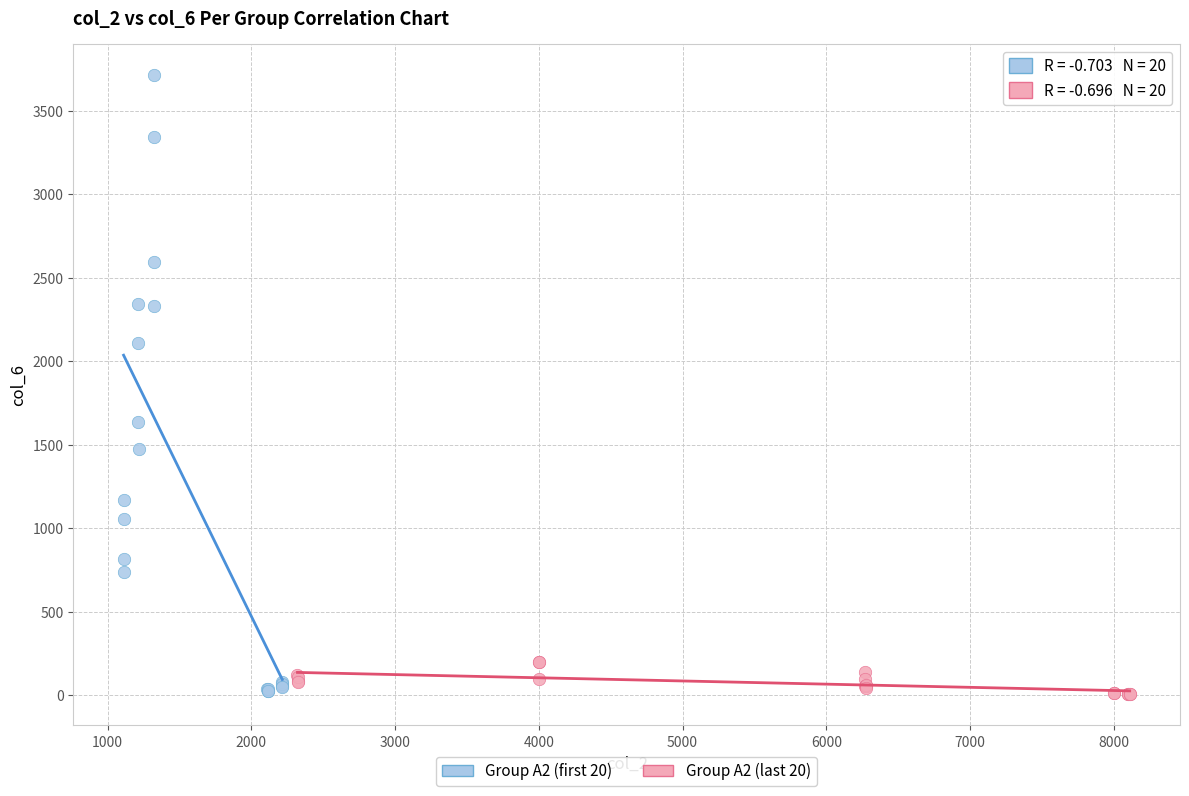

Which series has the largest Y range (max minus min)?

Group A2 (first 20)